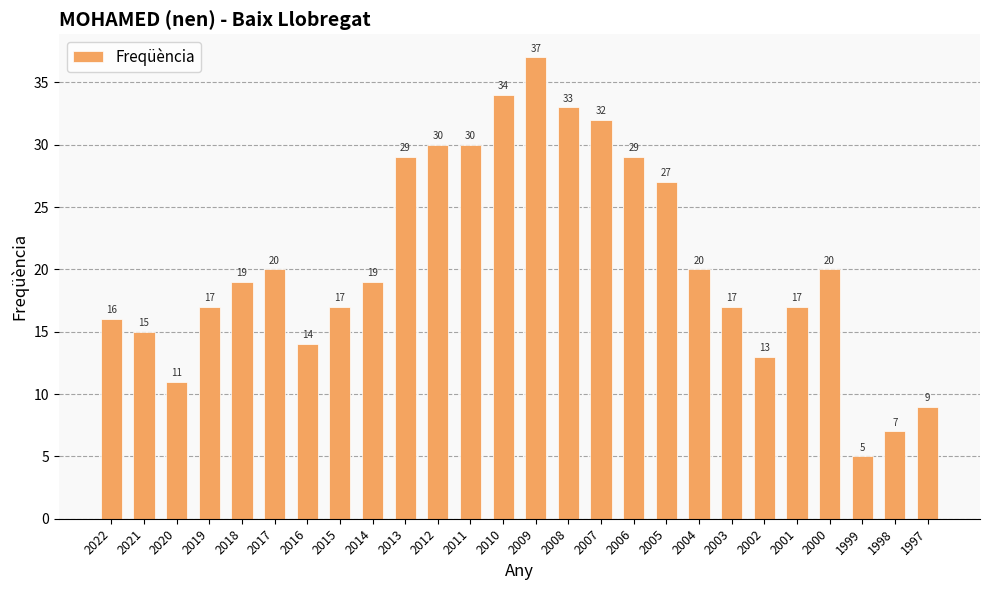

What is the greatest value displayed?

37